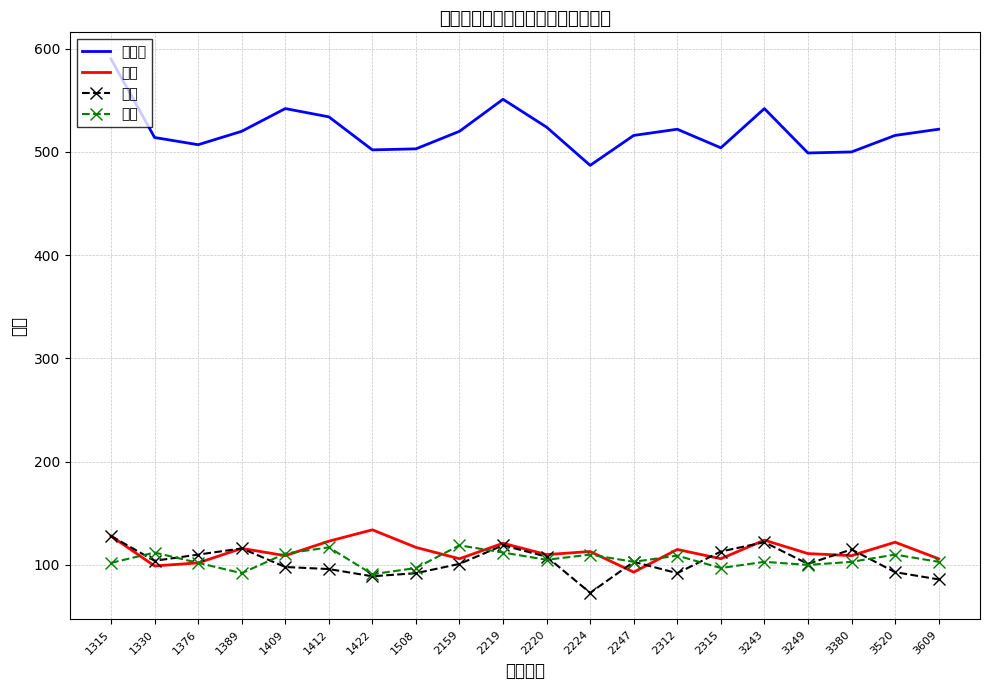

At which category is the sum across all series the highest?

1315